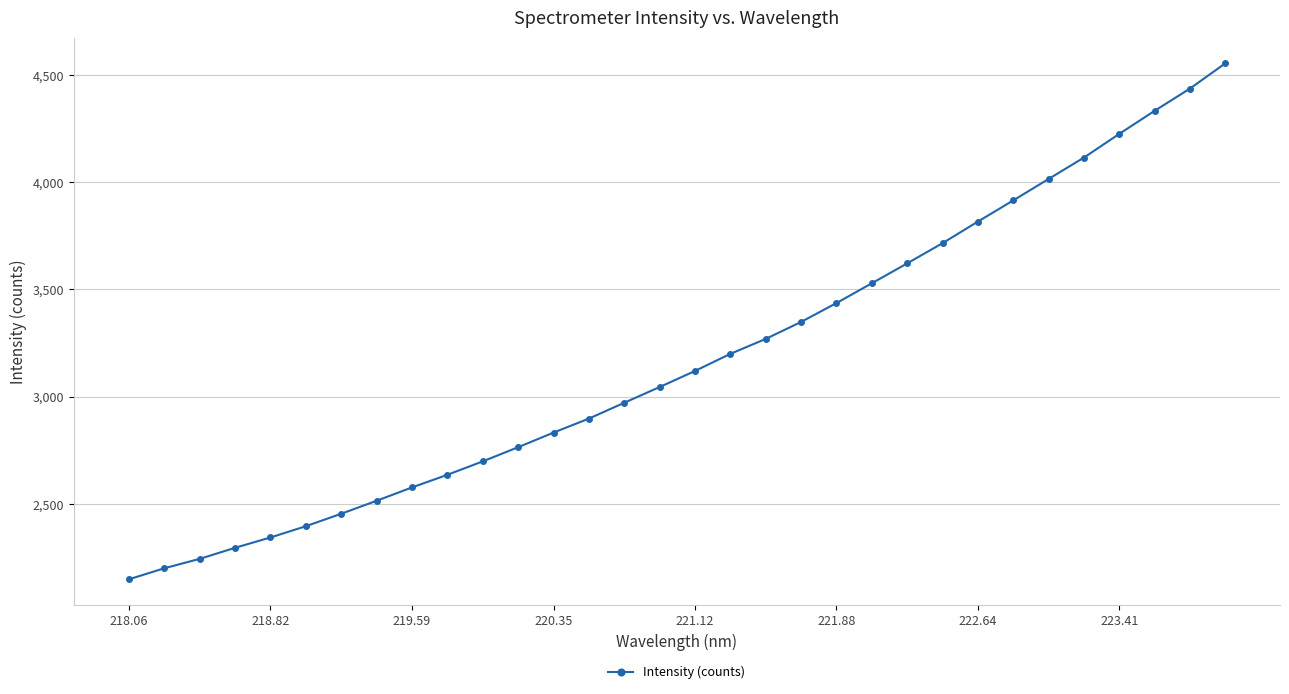

True or false: there are more than 2 points higher than both neighbors.

False